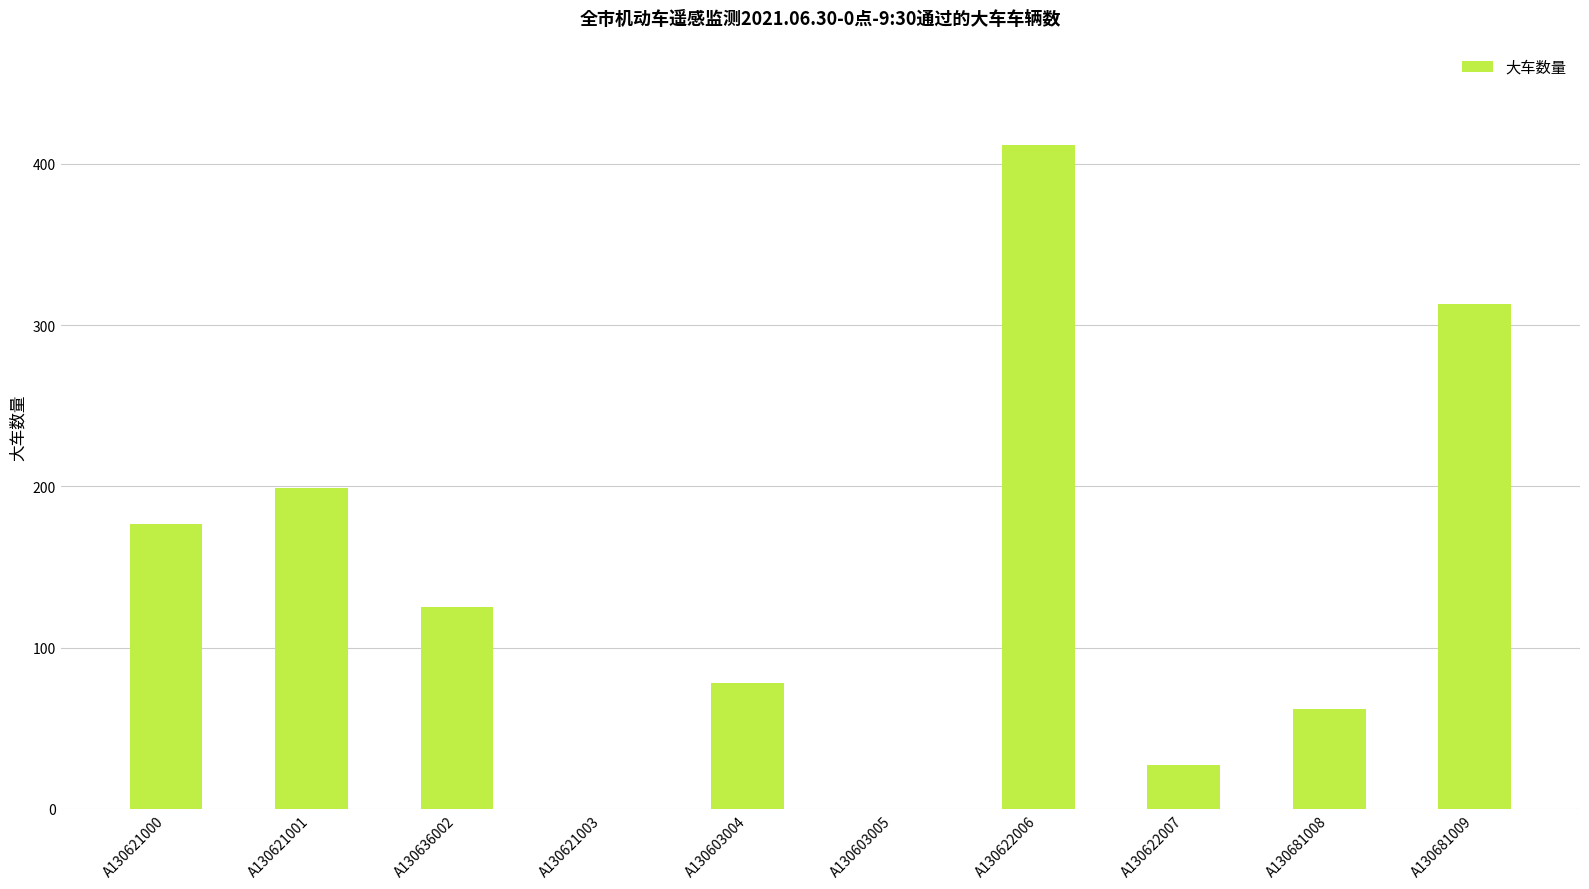

What is the change in value from A130621000 to A130636002?

-52